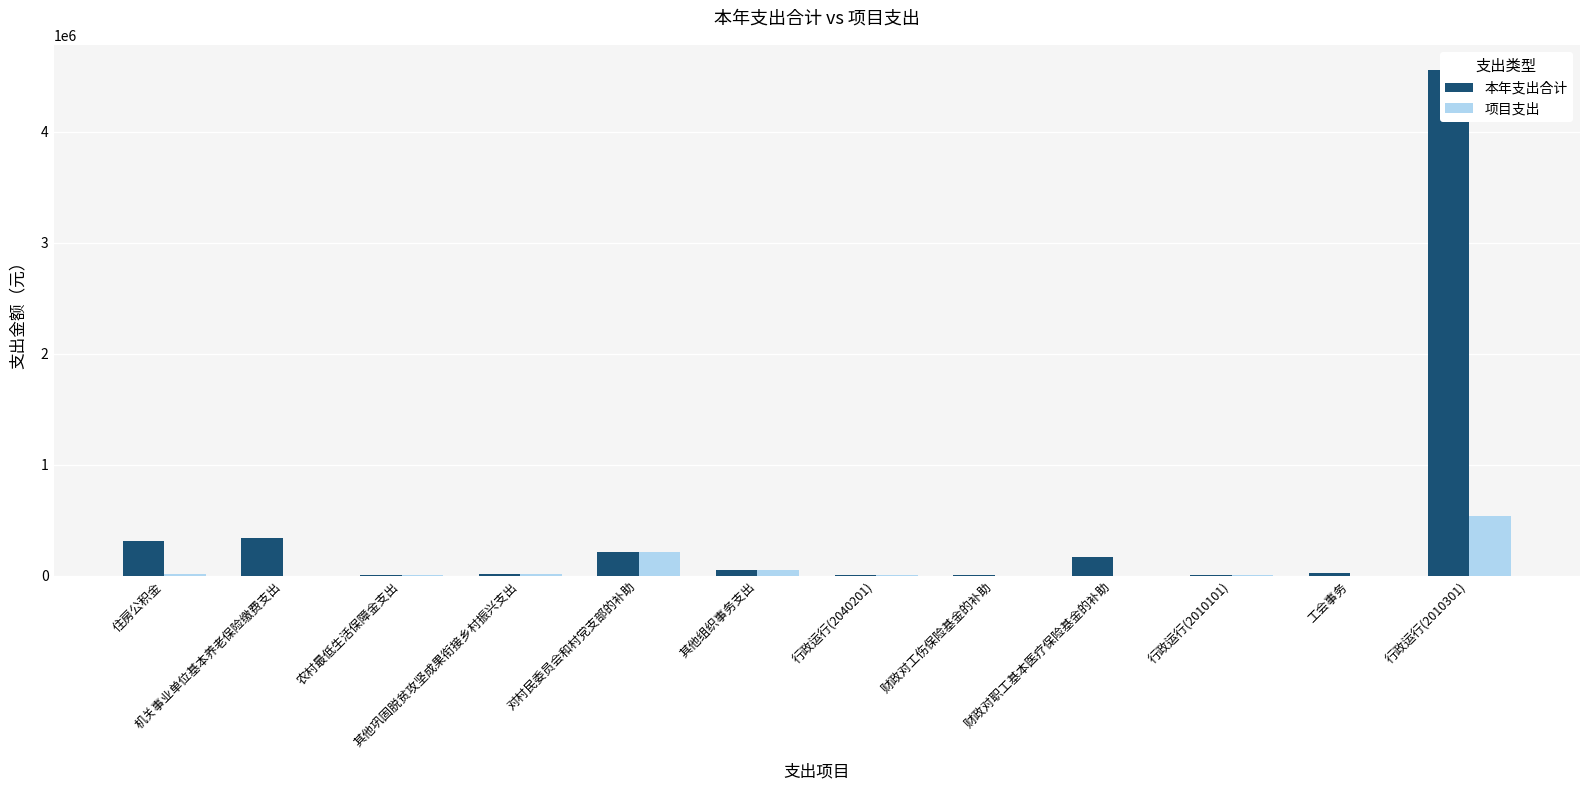

Between 农村最低生活保障金支出 and 对村民委员会和村党支部的补助, which series saw the biggest shift?

本年支出合计